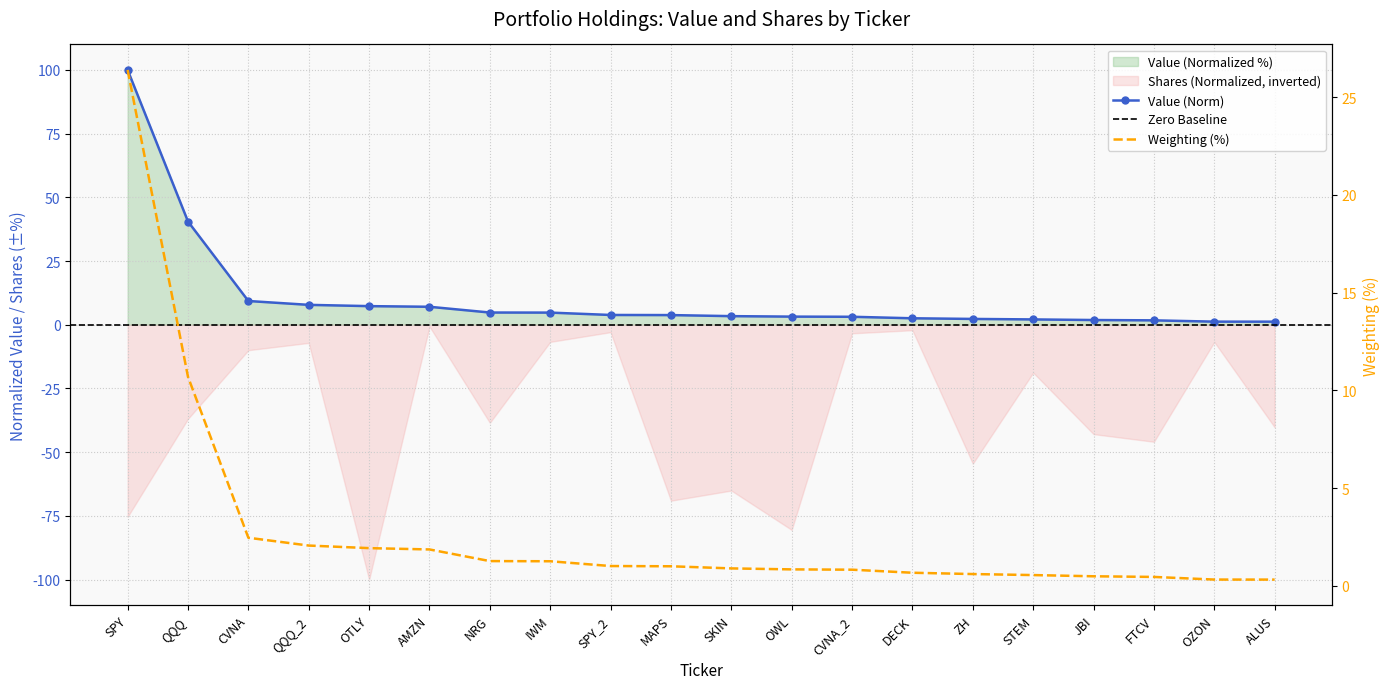

At how many categories does at least one series exceed 36?

2